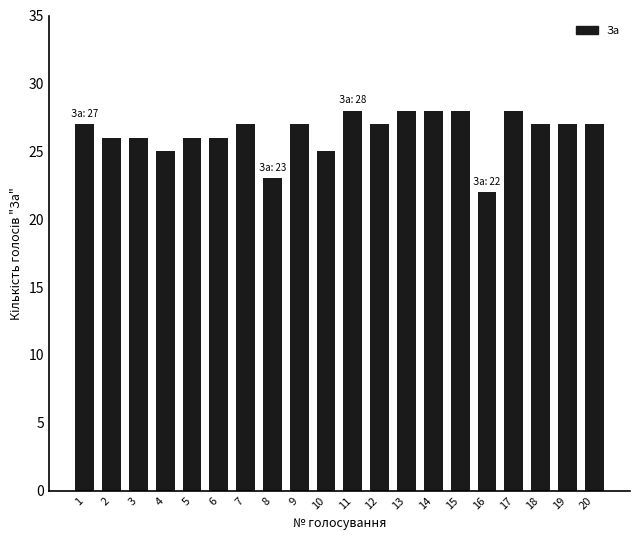

What value does the data have at 5?

26